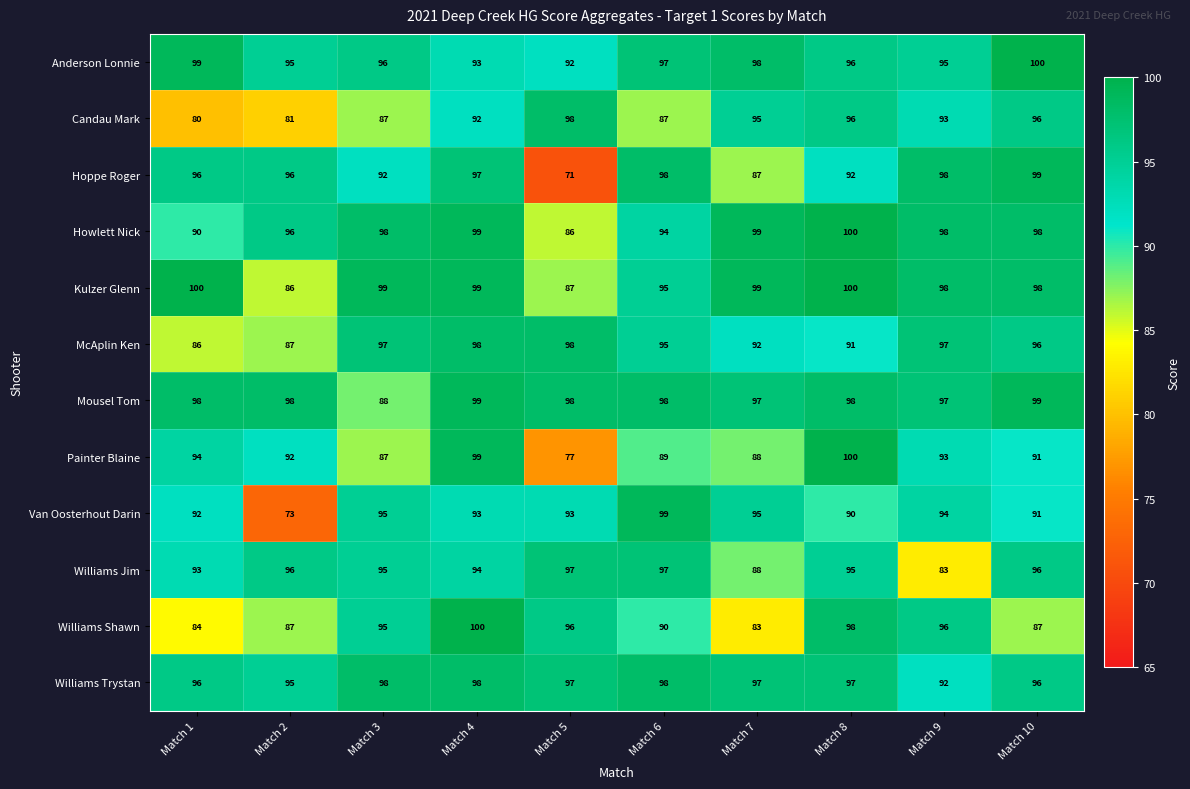

At which label does Candau Mark first exceed 93?

Match 5